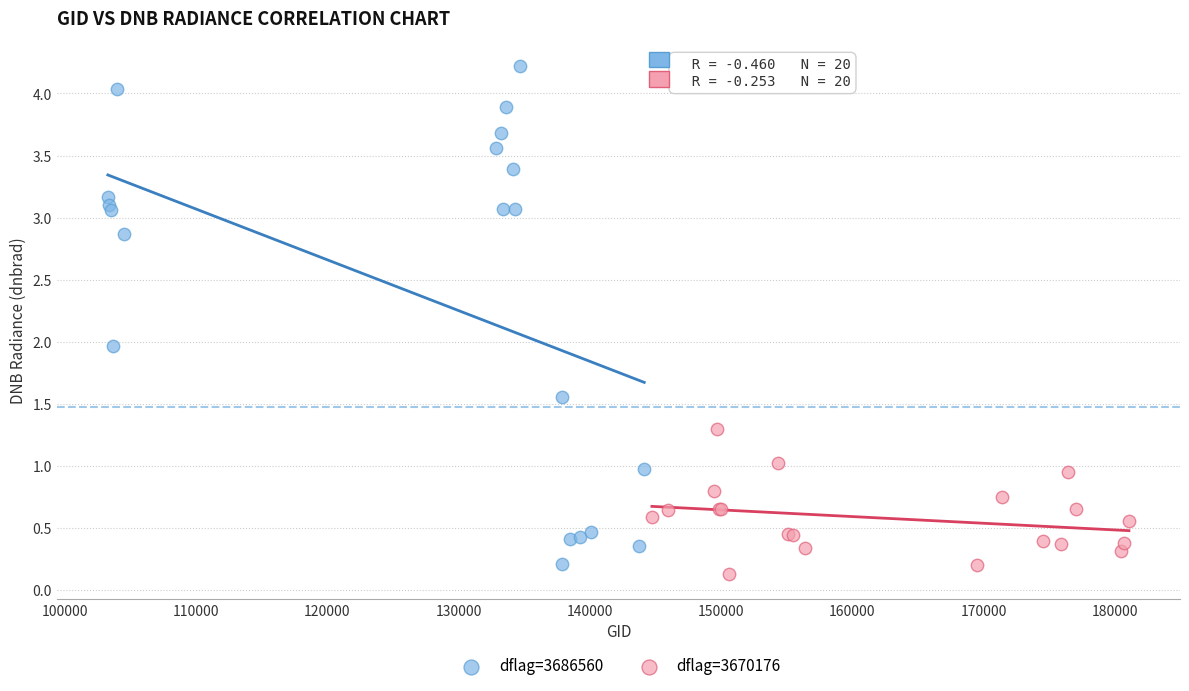

Which series has the largest Y range (max minus min)?

dflag=3686560